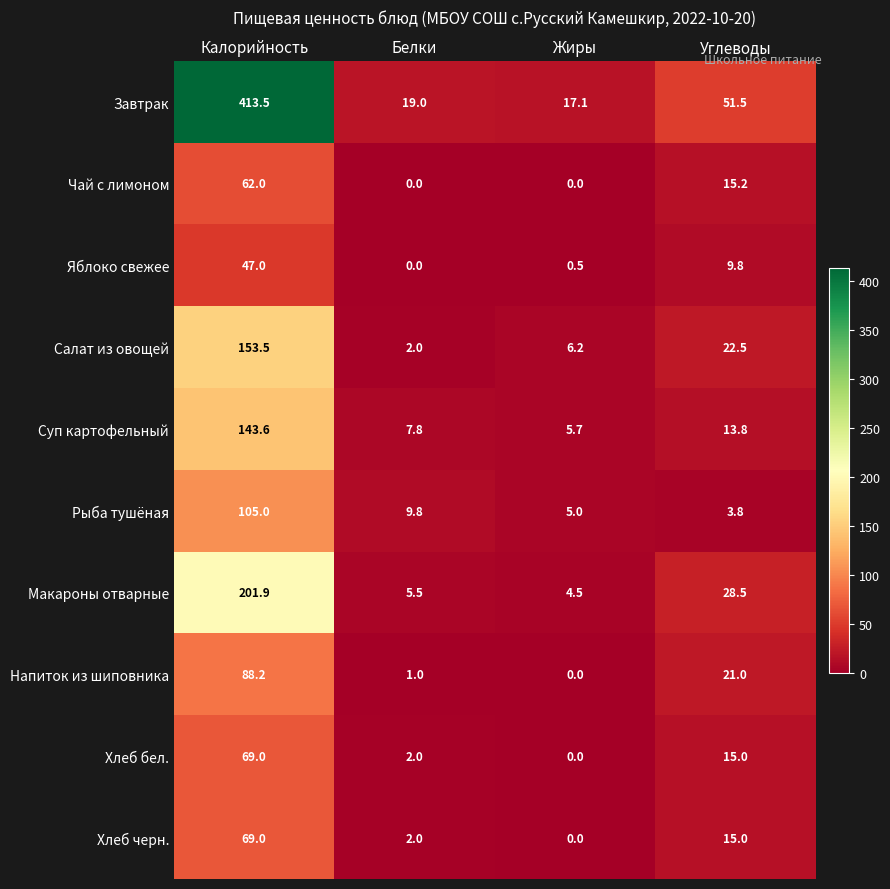

What is the greatest value displayed?

413.5